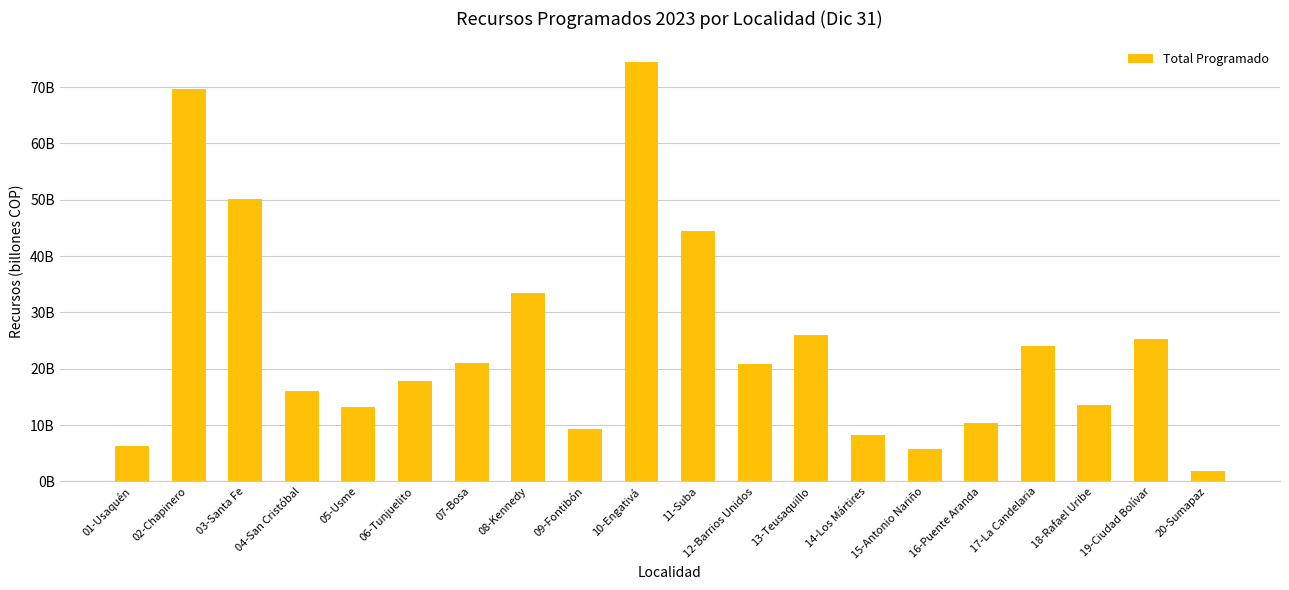

Reading left to right, extract all data points from this chart.

01-Usaquén=6.3	02-Chapinero=69.7	03-Santa Fe=50.1	04-San Cristóbal=16.1	05-Usme=13.2	06-Tunjuelito=17.8	07-Bosa=21.1	08-Kennedy=33.4	09-Fontibón=9.3	10-Engativá=74.4	11-Suba=44.5	12-Barrios Unidos=20.8	13-Teusaquillo=25.9	14-Los Mártires=8.3	15-Antonio Nariño=5.7	16-Puente Aranda=10.3	17-La Candelaria=24.0	18-Rafael Uribe=13.7	19-Ciudad Bolívar=25.4	20-Sumapaz=1.9